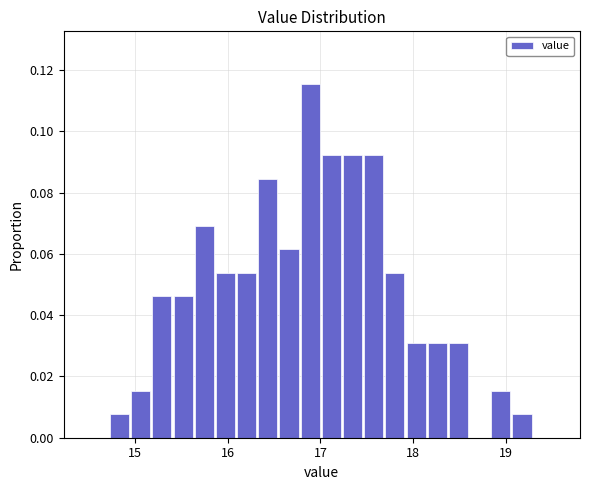

Read against the x-axis, roughly where is the centre of the tallest bar?

16.9